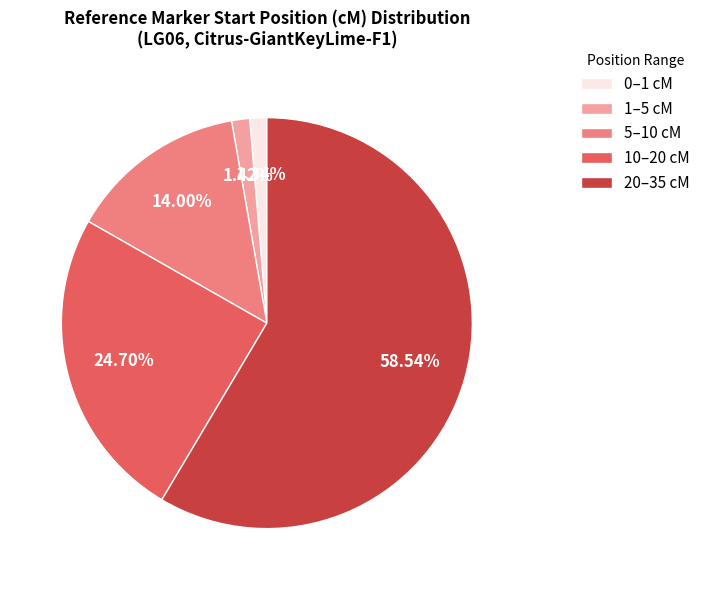

Is the sum of 0–1 cM and 20–35 cM greater than half?

Yes